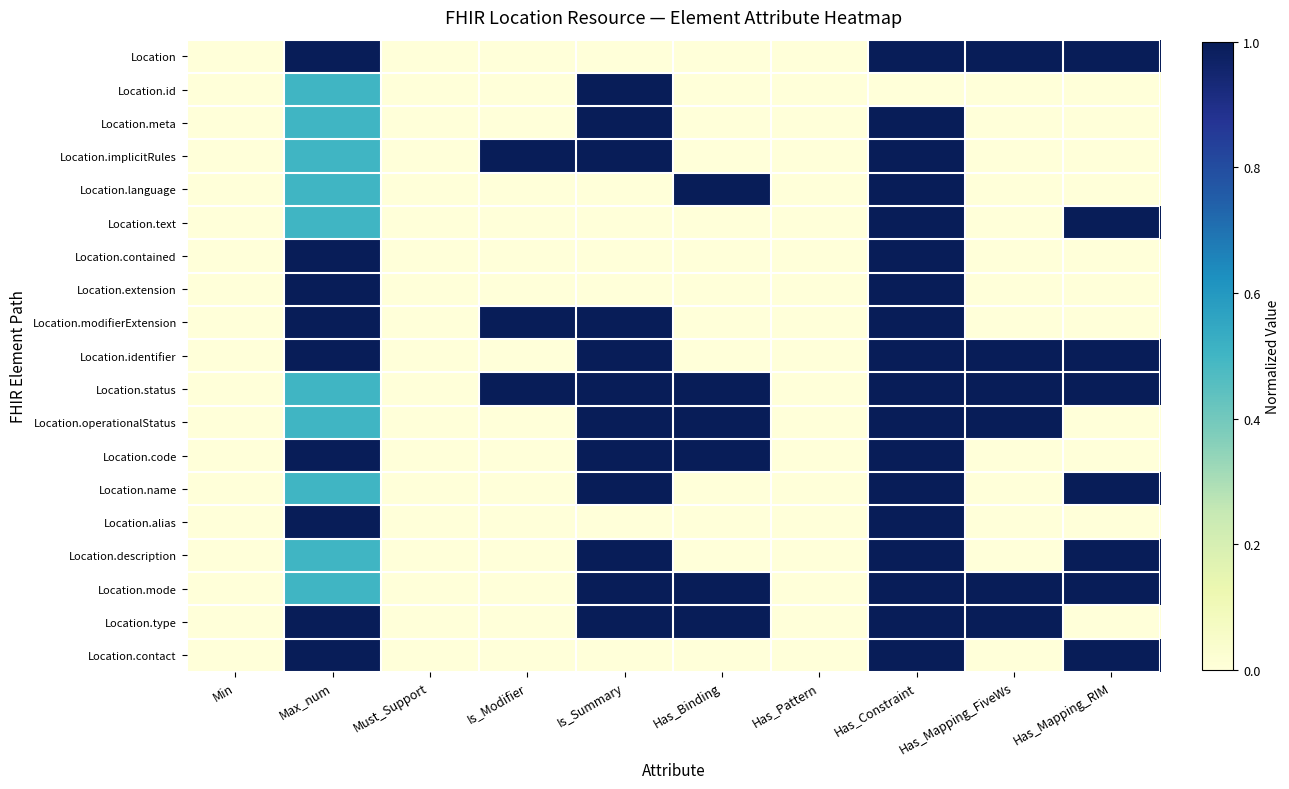

Reading left to right, transcribe all the data shown in this chart.

Location: Min=0.0	Max_num=1.0	Must_Support=0.0	Is_Modifier=0.0	Is_Summary=0.0	Has_Binding=0.0	Has_Pattern=0.0	Has_Constraint=1.0	Has_Mapping_FiveWs=1.0	Has_Mapping_RIM=1.0
Location.id: Min=0.0	Max_num=0.5	Must_Support=0.0	Is_Modifier=0.0	Is_Summary=1.0	Has_Binding=0.0	Has_Pattern=0.0	Has_Constraint=0.0	Has_Mapping_FiveWs=0.0	Has_Mapping_RIM=0.0
Location.meta: Min=0.0	Max_num=0.5	Must_Support=0.0	Is_Modifier=0.0	Is_Summary=1.0	Has_Binding=0.0	Has_Pattern=0.0	Has_Constraint=1.0	Has_Mapping_FiveWs=0.0	Has_Mapping_RIM=0.0
Location.implicitRules: Min=0.0	Max_num=0.5	Must_Support=0.0	Is_Modifier=1.0	Is_Summary=1.0	Has_Binding=0.0	Has_Pattern=0.0	Has_Constraint=1.0	Has_Mapping_FiveWs=0.0	Has_Mapping_RIM=0.0
Location.language: Min=0.0	Max_num=0.5	Must_Support=0.0	Is_Modifier=0.0	Is_Summary=0.0	Has_Binding=1.0	Has_Pattern=0.0	Has_Constraint=1.0	Has_Mapping_FiveWs=0.0	Has_Mapping_RIM=0.0
Location.text: Min=0.0	Max_num=0.5	Must_Support=0.0	Is_Modifier=0.0	Is_Summary=0.0	Has_Binding=0.0	Has_Pattern=0.0	Has_Constraint=1.0	Has_Mapping_FiveWs=0.0	Has_Mapping_RIM=1.0
Location.contained: Min=0.0	Max_num=1.0	Must_Support=0.0	Is_Modifier=0.0	Is_Summary=0.0	Has_Binding=0.0	Has_Pattern=0.0	Has_Constraint=1.0	Has_Mapping_FiveWs=0.0	Has_Mapping_RIM=0.0
Location.extension: Min=0.0	Max_num=1.0	Must_Support=0.0	Is_Modifier=0.0	Is_Summary=0.0	Has_Binding=0.0	Has_Pattern=0.0	Has_Constraint=1.0	Has_Mapping_FiveWs=0.0	Has_Mapping_RIM=0.0
Location.modifierExtension: Min=0.0	Max_num=1.0	Must_Support=0.0	Is_Modifier=1.0	Is_Summary=1.0	Has_Binding=0.0	Has_Pattern=0.0	Has_Constraint=1.0	Has_Mapping_FiveWs=0.0	Has_Mapping_RIM=0.0
Location.identifier: Min=0.0	Max_num=1.0	Must_Support=0.0	Is_Modifier=0.0	Is_Summary=1.0	Has_Binding=0.0	Has_Pattern=0.0	Has_Constraint=1.0	Has_Mapping_FiveWs=1.0	Has_Mapping_RIM=1.0
Location.status: Min=0.0	Max_num=0.5	Must_Support=0.0	Is_Modifier=1.0	Is_Summary=1.0	Has_Binding=1.0	Has_Pattern=0.0	Has_Constraint=1.0	Has_Mapping_FiveWs=1.0	Has_Mapping_RIM=1.0
Location.operationalStatus: Min=0.0	Max_num=0.5	Must_Support=0.0	Is_Modifier=0.0	Is_Summary=1.0	Has_Binding=1.0	Has_Pattern=0.0	Has_Constraint=1.0	Has_Mapping_FiveWs=1.0	Has_Mapping_RIM=0.0
Location.code: Min=0.0	Max_num=1.0	Must_Support=0.0	Is_Modifier=0.0	Is_Summary=1.0	Has_Binding=1.0	Has_Pattern=0.0	Has_Constraint=1.0	Has_Mapping_FiveWs=0.0	Has_Mapping_RIM=0.0
Location.name: Min=0.0	Max_num=0.5	Must_Support=0.0	Is_Modifier=0.0	Is_Summary=1.0	Has_Binding=0.0	Has_Pattern=0.0	Has_Constraint=1.0	Has_Mapping_FiveWs=0.0	Has_Mapping_RIM=1.0
Location.alias: Min=0.0	Max_num=1.0	Must_Support=0.0	Is_Modifier=0.0	Is_Summary=0.0	Has_Binding=0.0	Has_Pattern=0.0	Has_Constraint=1.0	Has_Mapping_FiveWs=0.0	Has_Mapping_RIM=0.0
Location.description: Min=0.0	Max_num=0.5	Must_Support=0.0	Is_Modifier=0.0	Is_Summary=1.0	Has_Binding=0.0	Has_Pattern=0.0	Has_Constraint=1.0	Has_Mapping_FiveWs=0.0	Has_Mapping_RIM=1.0
Location.mode: Min=0.0	Max_num=0.5	Must_Support=0.0	Is_Modifier=0.0	Is_Summary=1.0	Has_Binding=1.0	Has_Pattern=0.0	Has_Constraint=1.0	Has_Mapping_FiveWs=1.0	Has_Mapping_RIM=1.0
Location.type: Min=0.0	Max_num=1.0	Must_Support=0.0	Is_Modifier=0.0	Is_Summary=1.0	Has_Binding=1.0	Has_Pattern=0.0	Has_Constraint=1.0	Has_Mapping_FiveWs=1.0	Has_Mapping_RIM=0.0
Location.contact: Min=0.0	Max_num=1.0	Must_Support=0.0	Is_Modifier=0.0	Is_Summary=0.0	Has_Binding=0.0	Has_Pattern=0.0	Has_Constraint=1.0	Has_Mapping_FiveWs=0.0	Has_Mapping_RIM=1.0